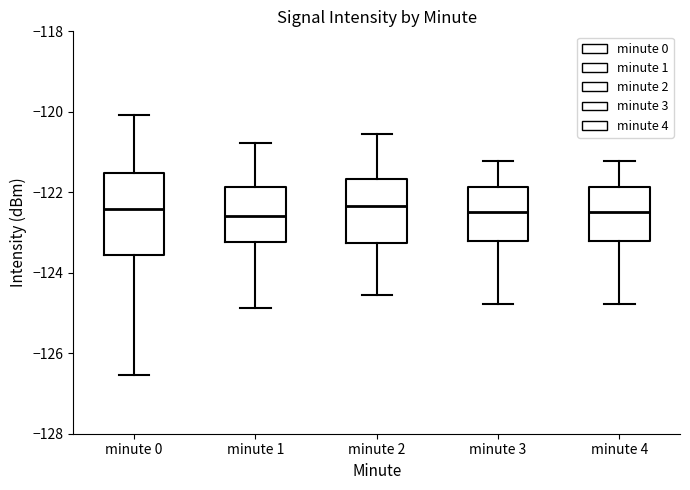

Reading left to right, read every box against the y-axis: the position of its median line, the range the box covers, and the ends of its whiskers. The values are not printed on the chart, so give them approximately, as read against the axis.

minute 0: median -122.4, box -123.6 to -121.6, whiskers -126.6 to -120.0
minute 1: median -122.6, box -123.2 to -121.8, whiskers -124.8 to -120.8
minute 2: median -122.4, box -123.2 to -121.6, whiskers -124.6 to -120.6
minute 3: median -122.4, box -123.2 to -121.8, whiskers -124.8 to -121.2
minute 4: median -122.4, box -123.2 to -121.8, whiskers -124.8 to -121.2